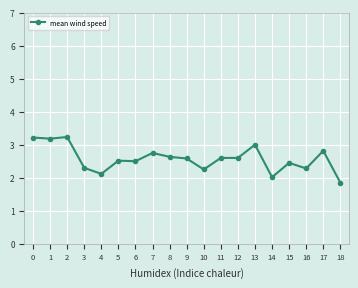

What is the change in value from 1 to 13?

-0.2